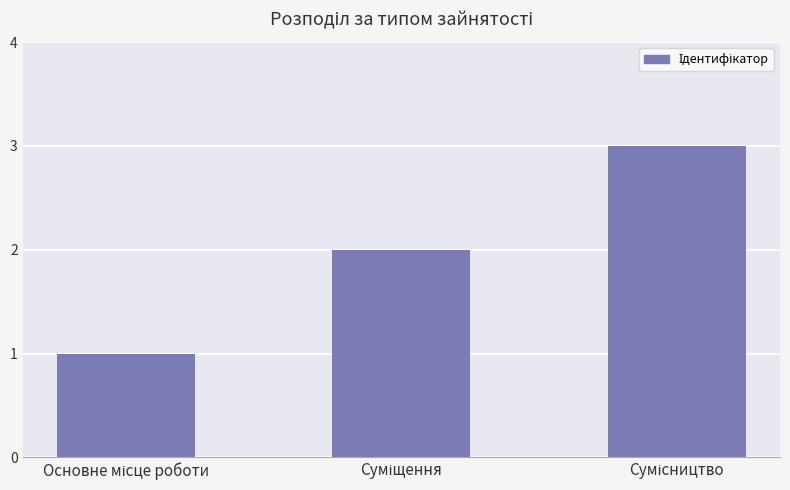

Are the bars grouped side by side (vs. stacked)?

No